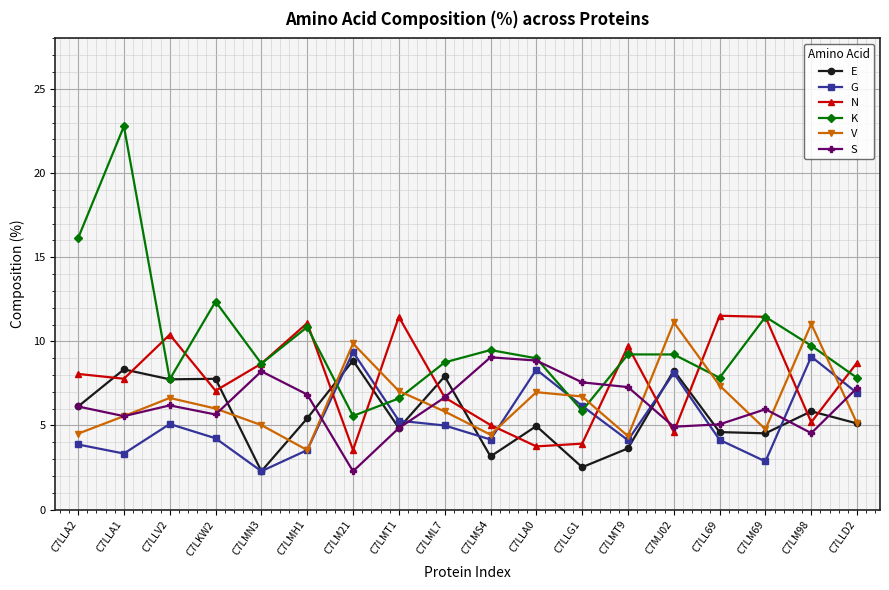

True or false: N has a value of 10.4 at C7LLV2.

True